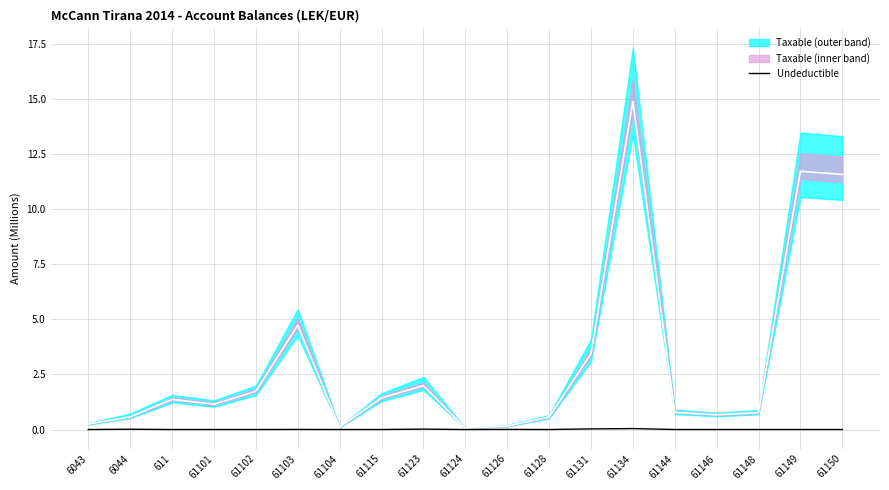

True or false: the data shows -0.0 at 61146.

False